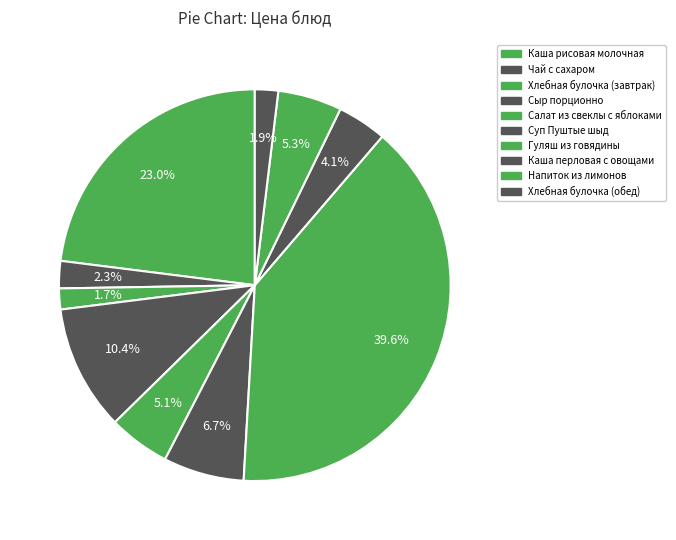

How much of the chart is everything except Чай с сахаром?

97.7%